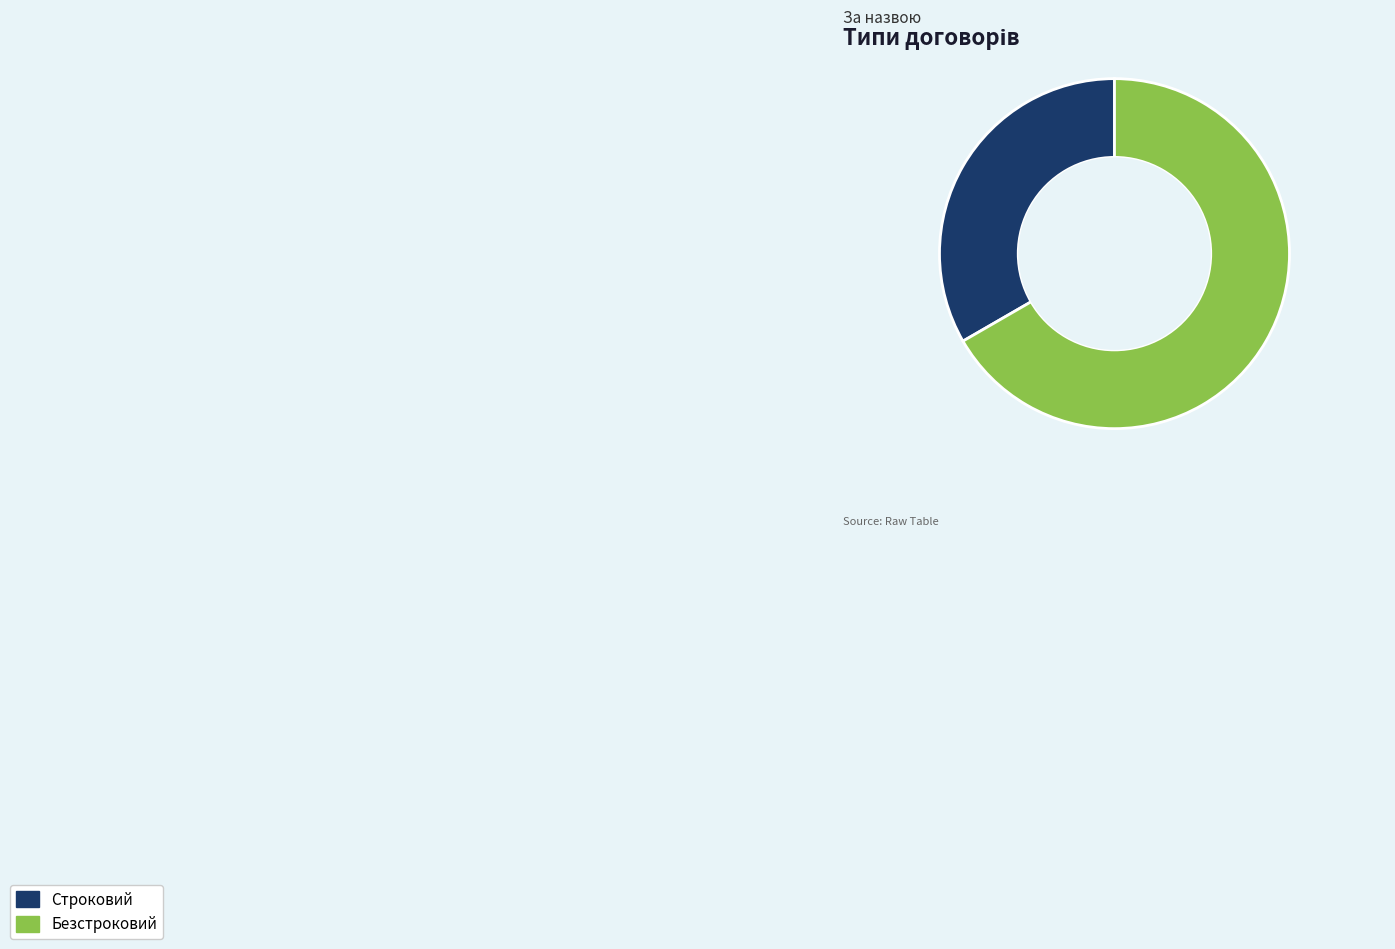

Rank the categories by value from lowest to highest.

Строковий, Безстроковий